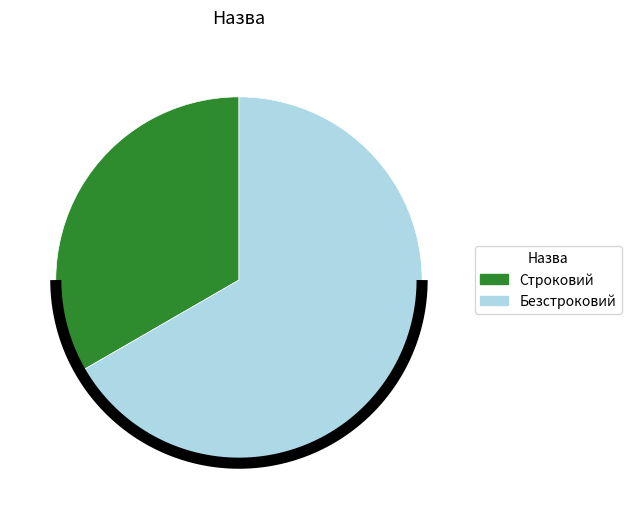

What is the change in value from Строковий to Безстроковий?

+1